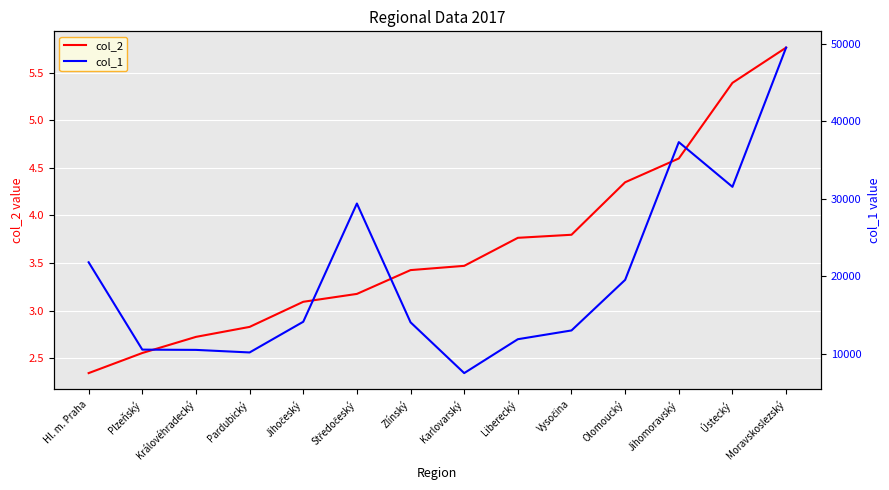

How many interior local valleys does the col_1 series have?

3